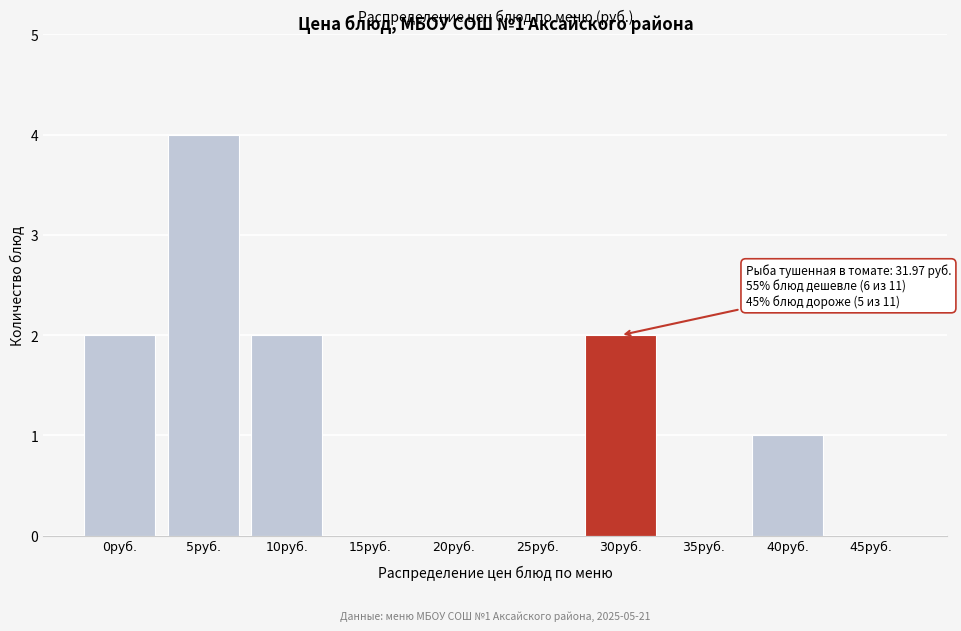

Reading left to right, transcribe all the data shown in this chart.

0руб.=2	5руб.=4	10руб.=2	15руб.=0	20руб.=0	25руб.=0	30руб.=2	35руб.=0	40руб.=1	45руб.=0